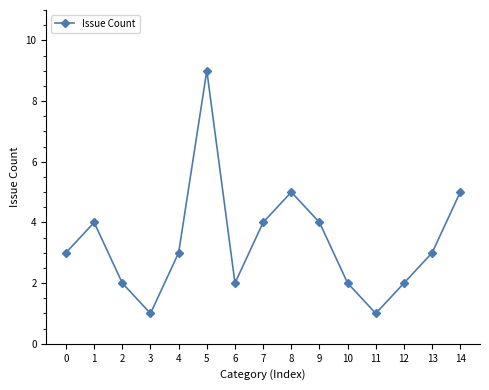

Is it true that the value at 10 is 2?

True